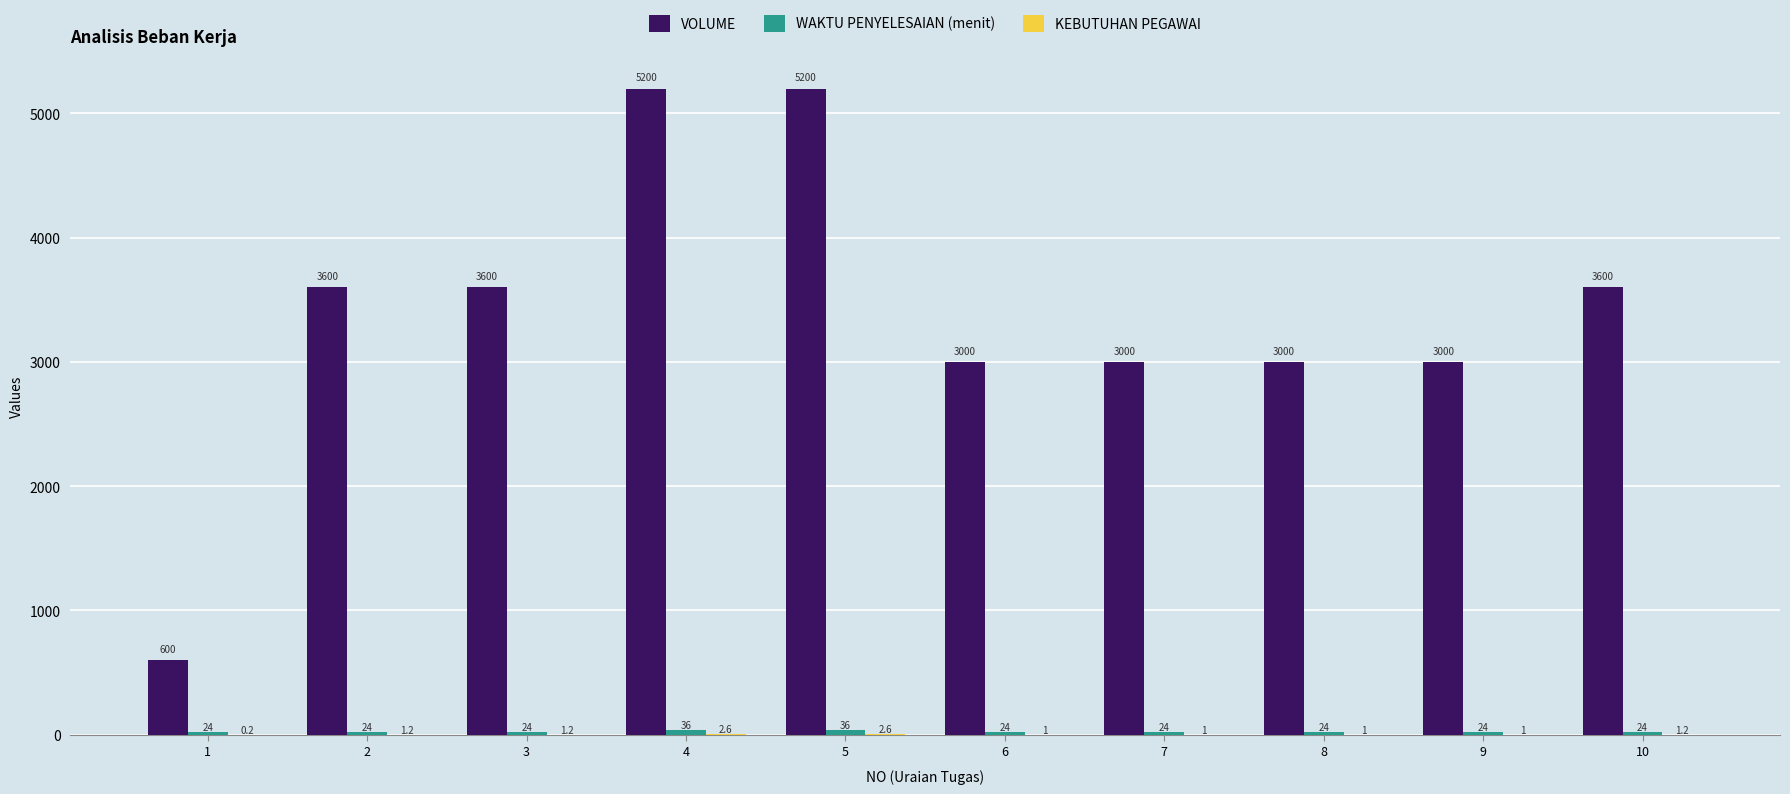

What is the sum of the VOLUME values at 7 and 10?

6600.0